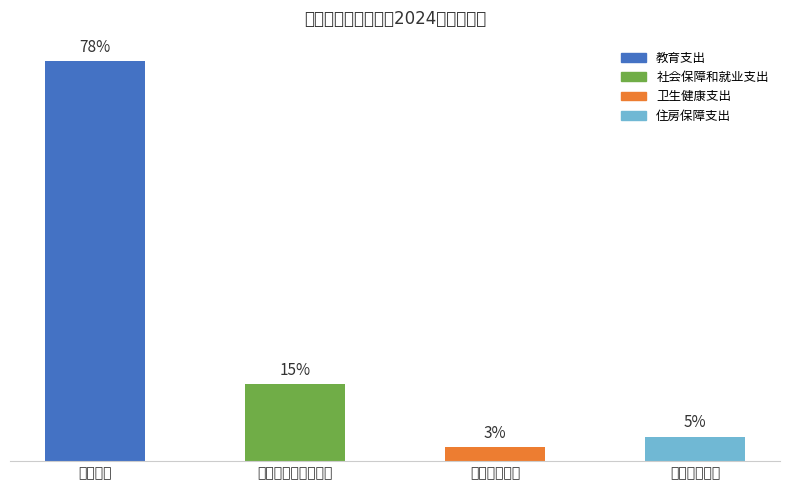

What is the label of the 1st bar from the right?

住房保障支出